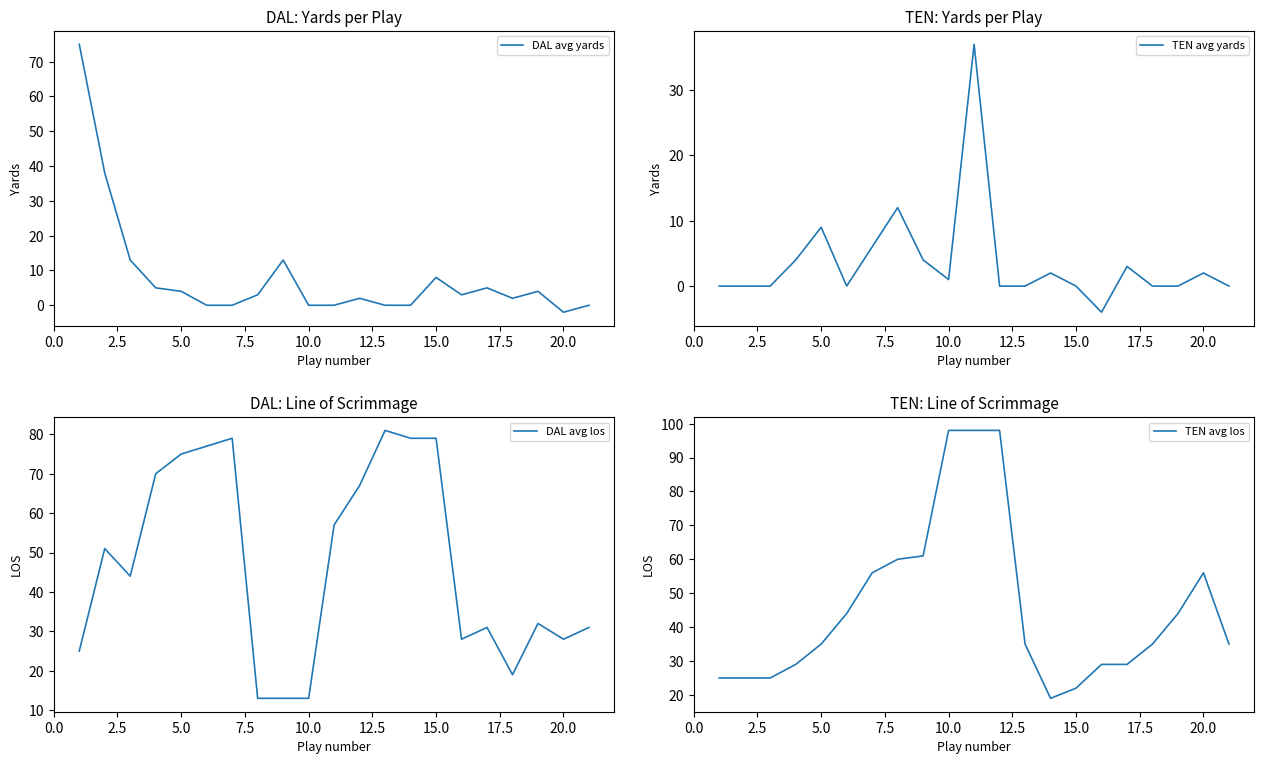

At which label does DAL avg yards reach its minimum?

20.0